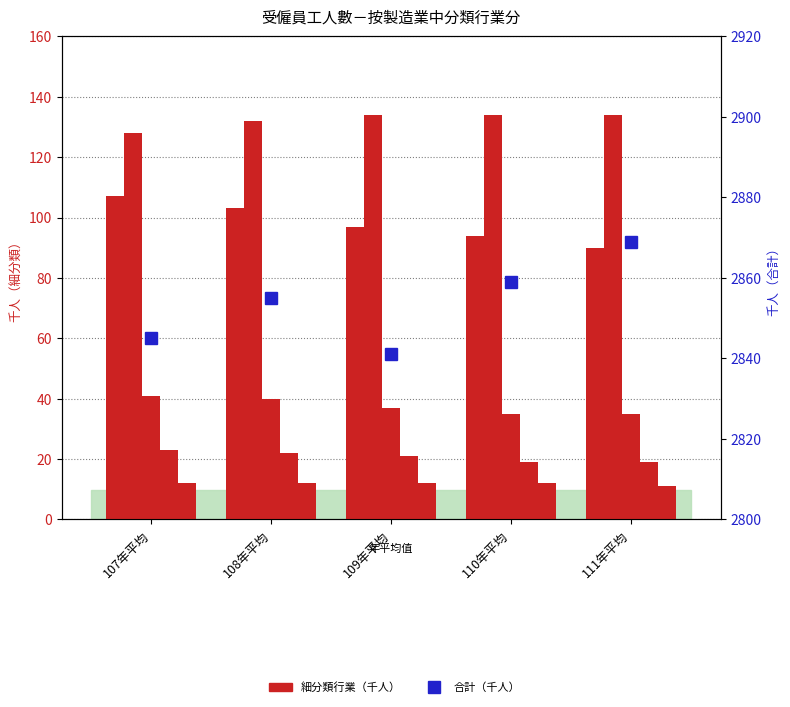

What position from the left is 109年平均?

3